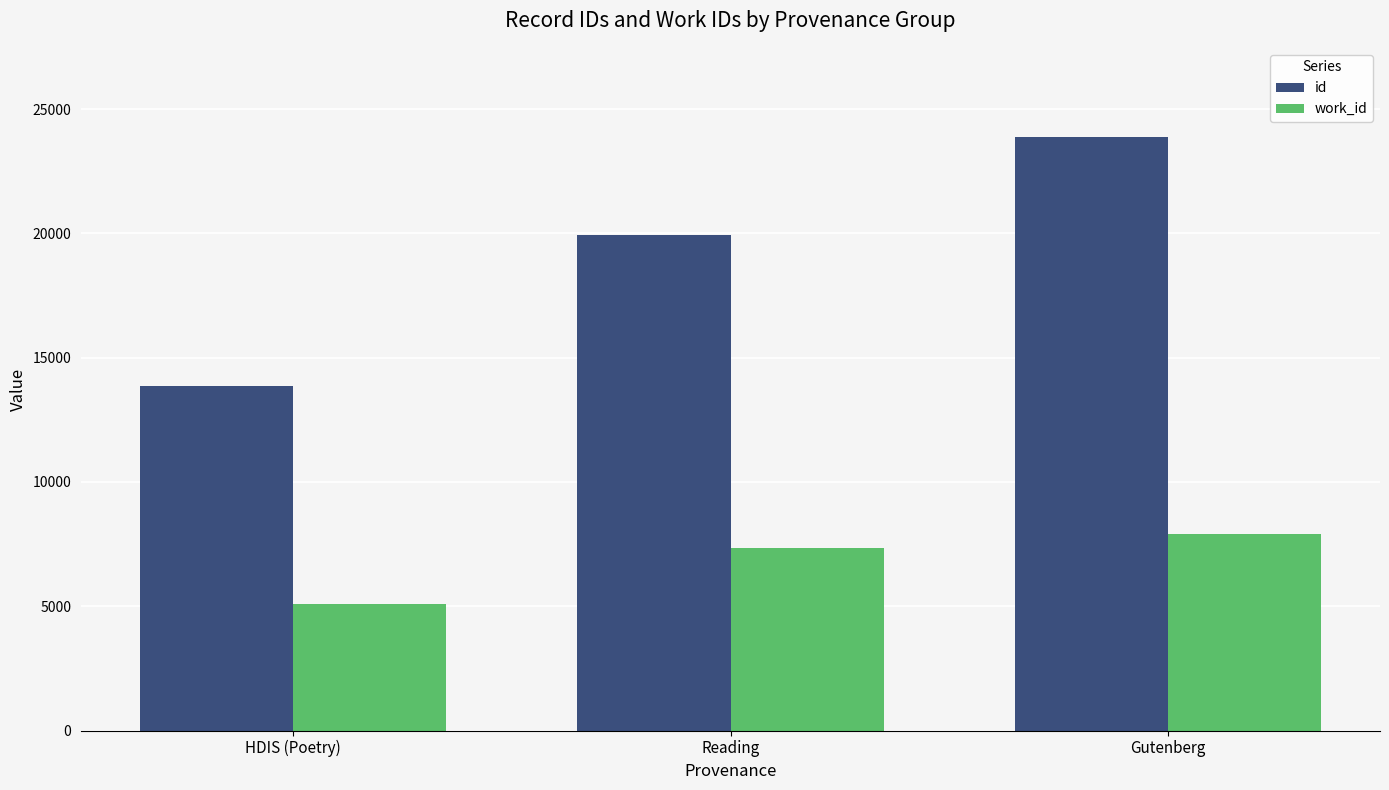

At which category is the sum across all series the highest?

Gutenberg